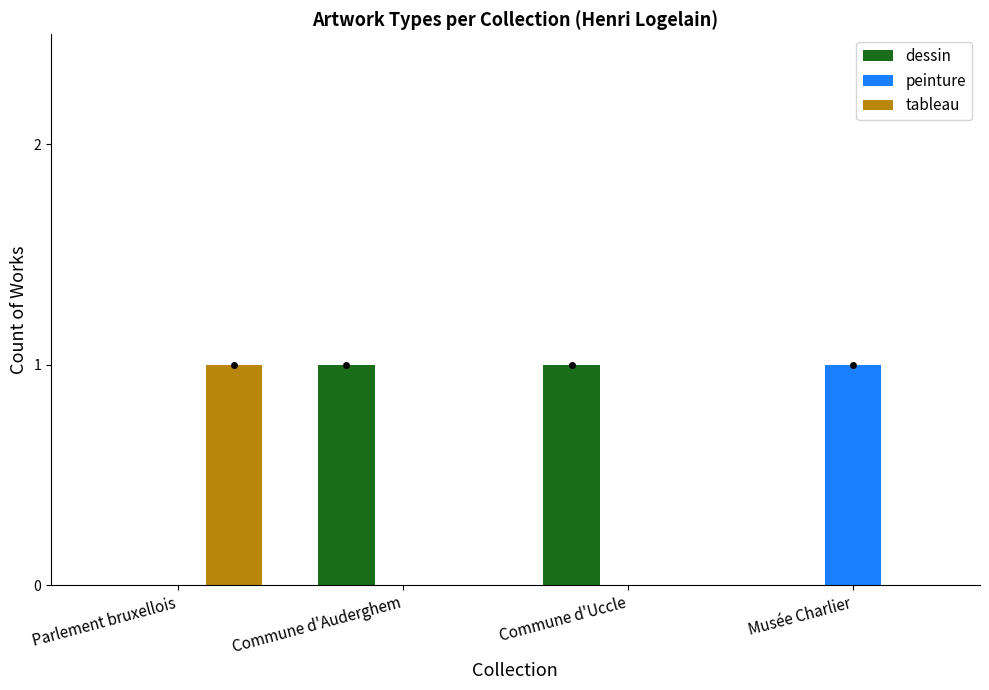

Are the bars grouped side by side (vs. stacked)?

Yes